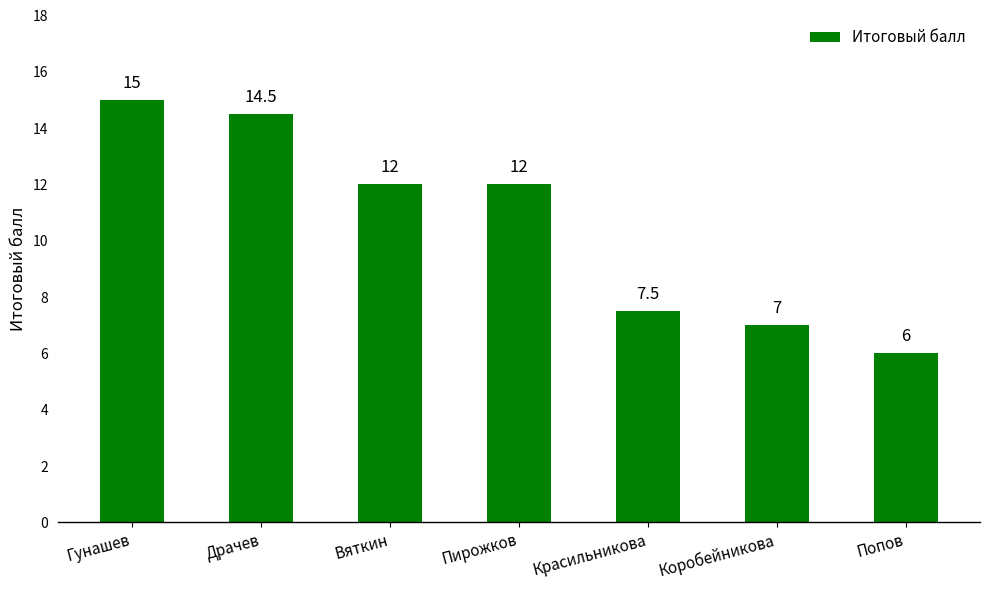

Count the number of categories in the chart.

7